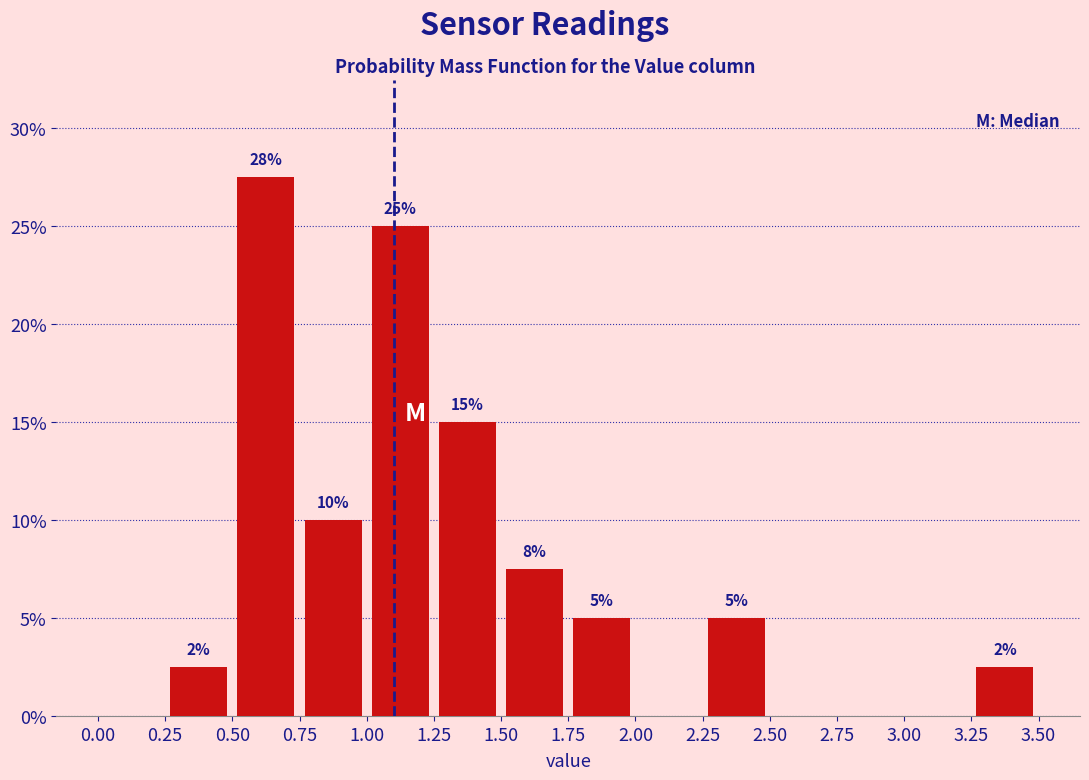

Which range on the x-axis has the tallest bar?

0.50 to 0.75